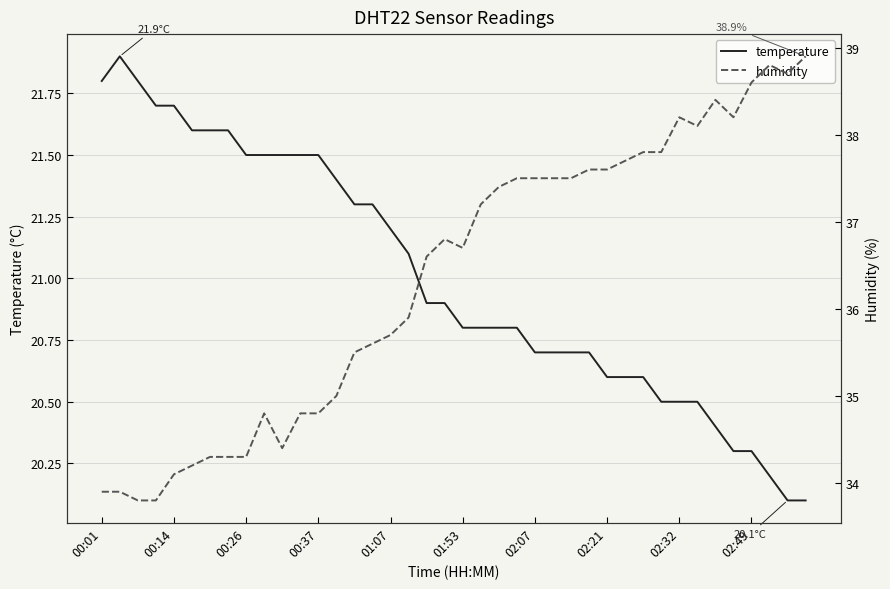

Which series has the largest total across all categories?

humidity